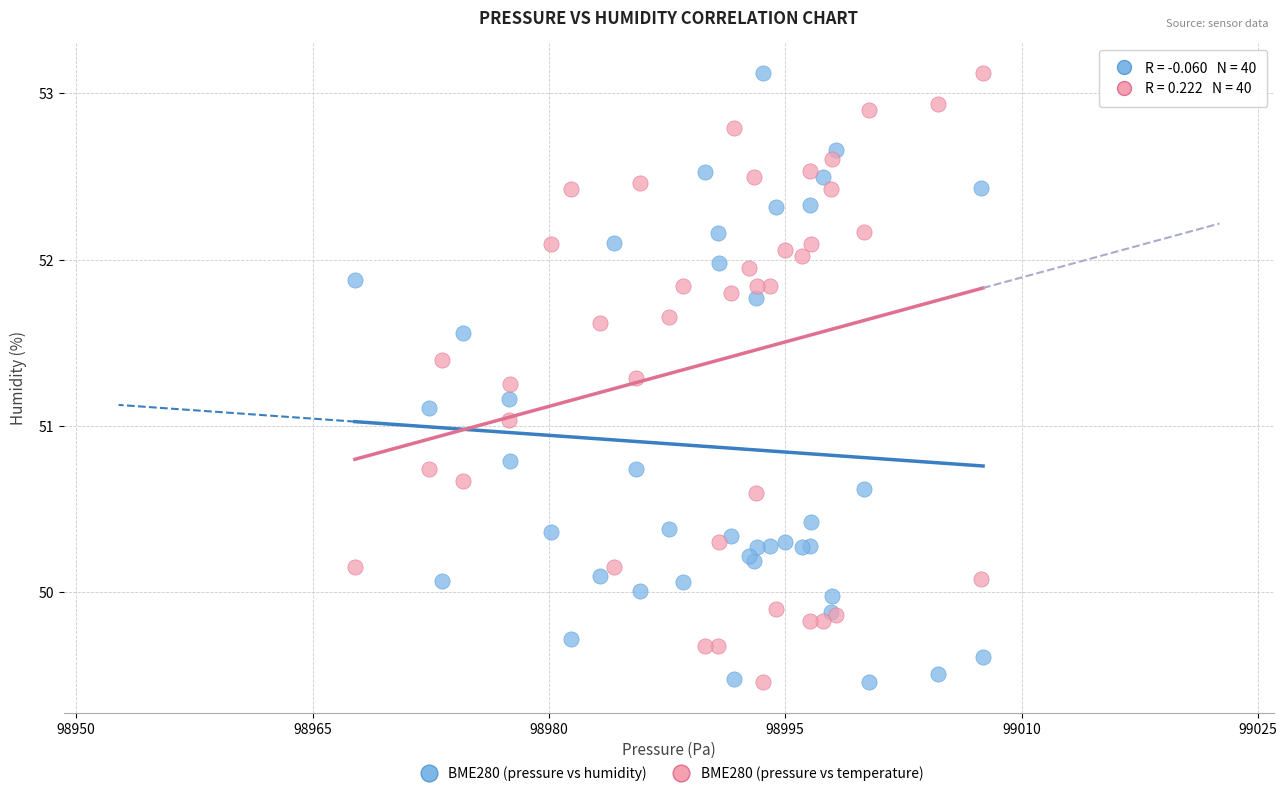

What is the X range (max minus min) for the scatter plot?

39.9